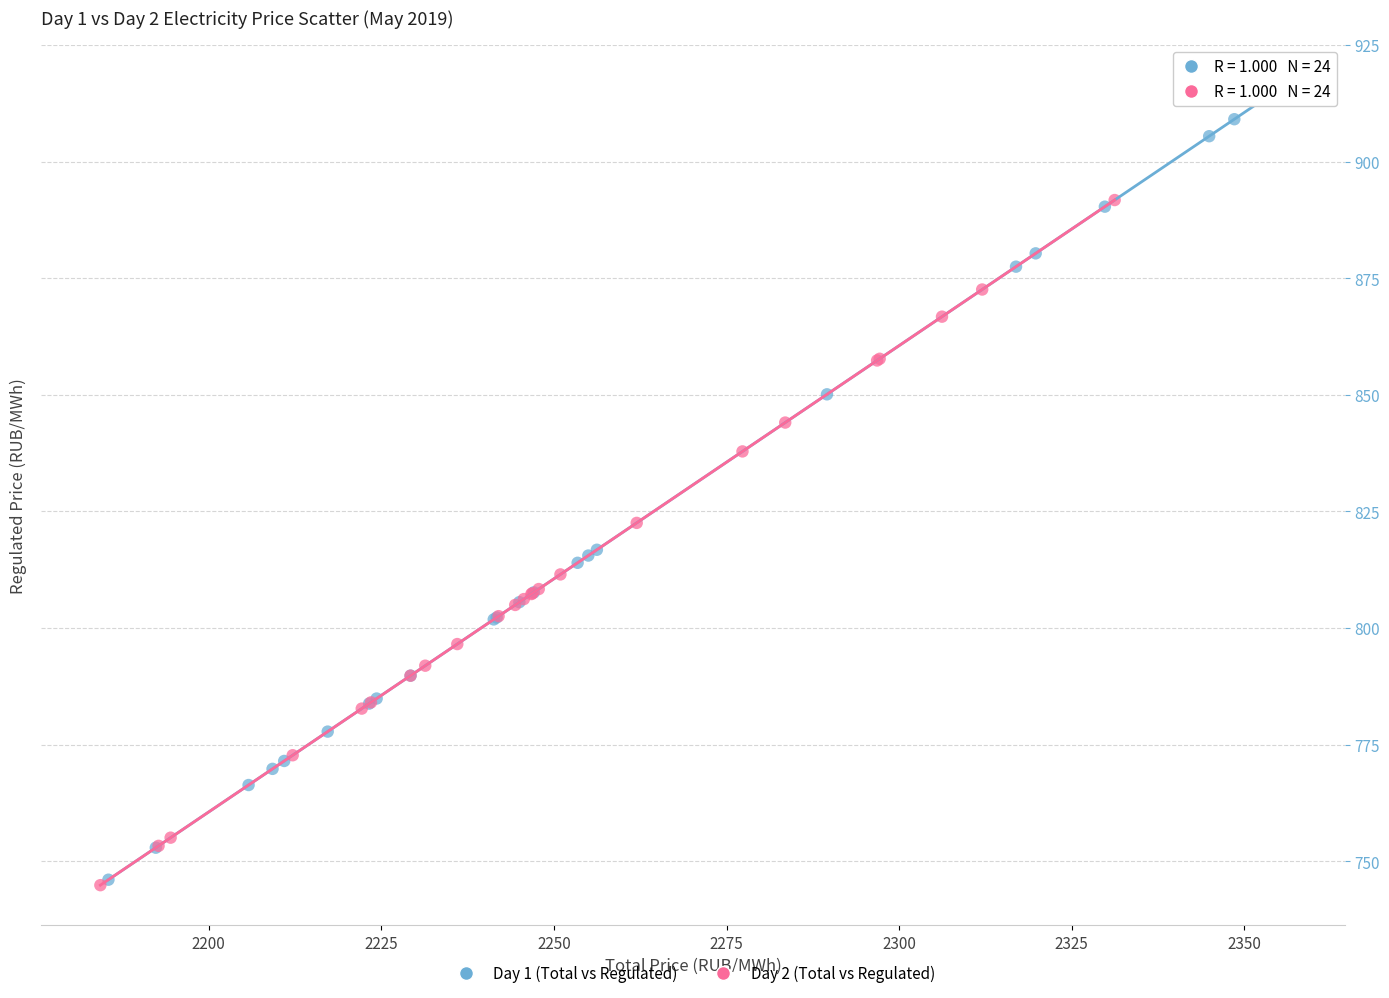

What are all the series names shown in the legend?

Day 1 (Total vs Regulated), Day 2 (Total vs Regulated)